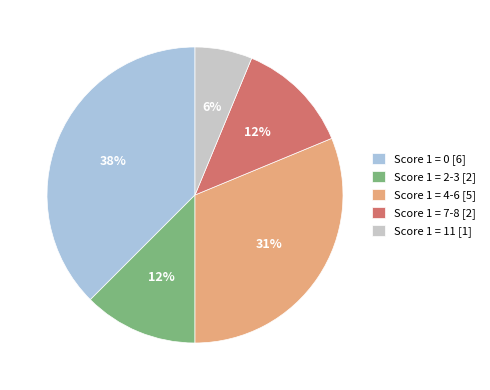

Does Score 1 = 11 represent more than half of the total?

No